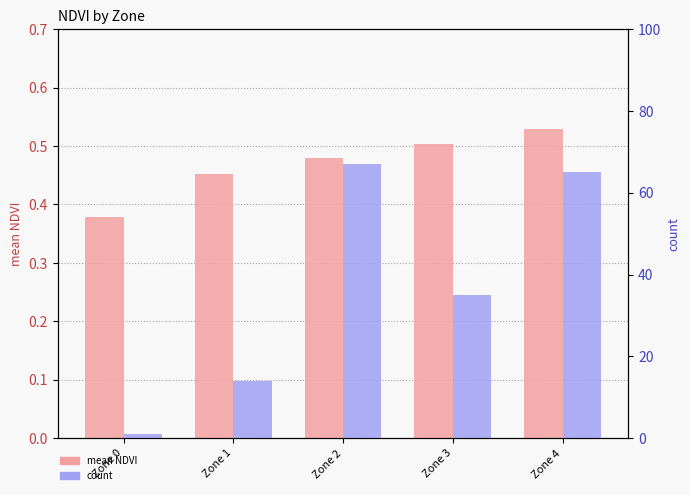

How many groups of bars are there?

5